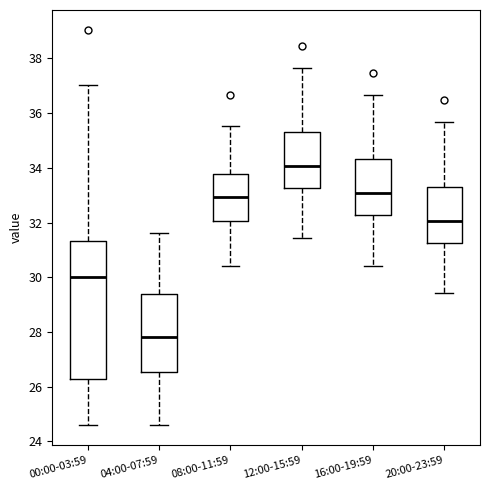

Reading left to right, read every box against the y-axis: the position of its median line, the range the box covers, and the ends of its whiskers. The values are not printed on the chart, so give them approximately, as read against the axis.

00:00-03:59: median 30.0, box 26.2 to 31.4, whiskers 24.6 to 37.0
04:00-07:59: median 27.8, box 26.6 to 29.4, whiskers 24.6 to 31.6
08:00-11:59: median 33.0, box 32.0 to 33.8, whiskers 30.4 to 35.6
12:00-15:59: median 34.0, box 33.2 to 35.4, whiskers 31.4 to 37.6
16:00-19:59: median 33.0, box 32.2 to 34.4, whiskers 30.4 to 36.6
20:00-23:59: median 32.0, box 31.2 to 33.4, whiskers 29.4 to 35.6